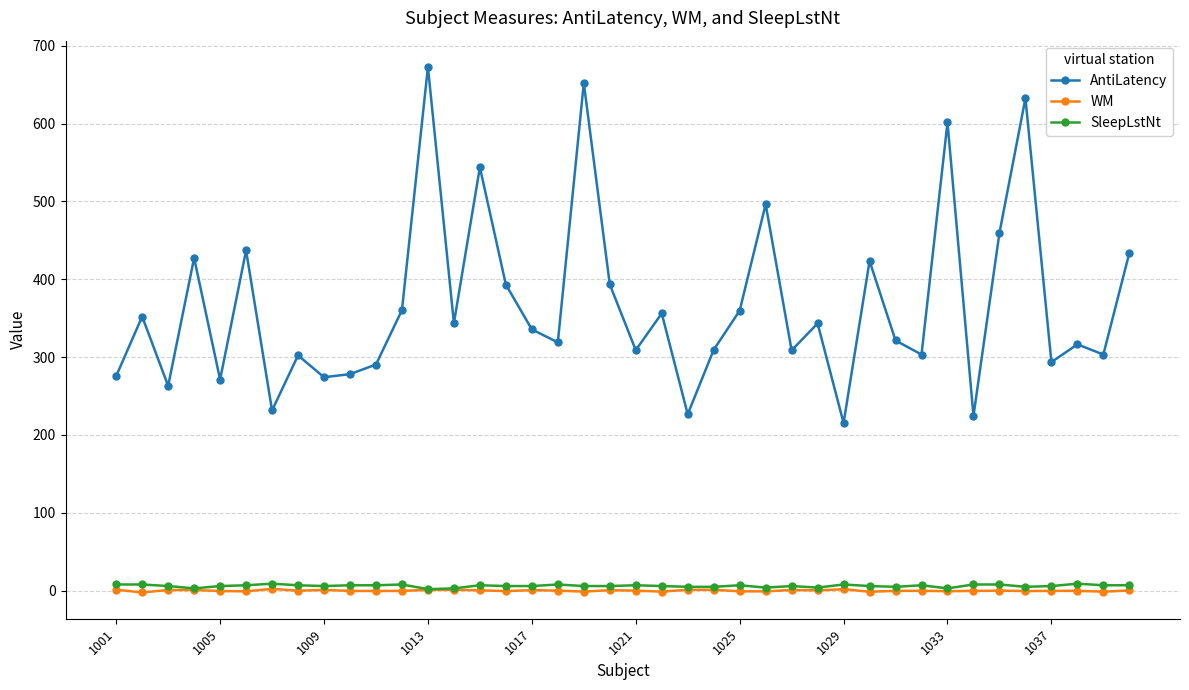

At how many categories does at least one series exceed 179?

40